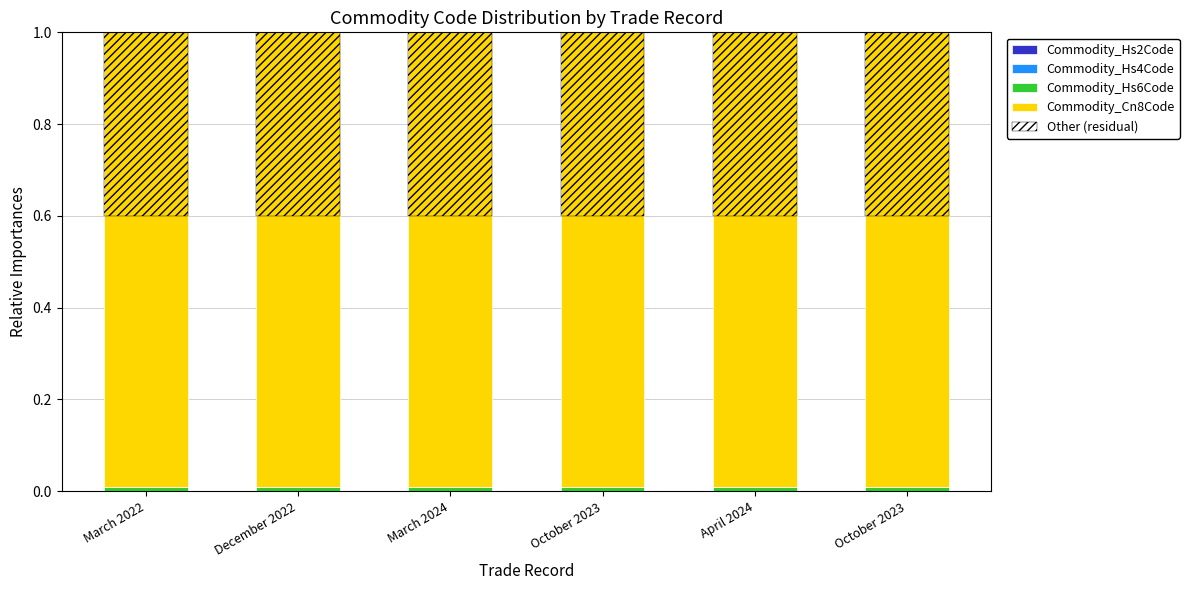

Which series changed the most between March 2022 and December 2022?

Commodity_Hs2Code